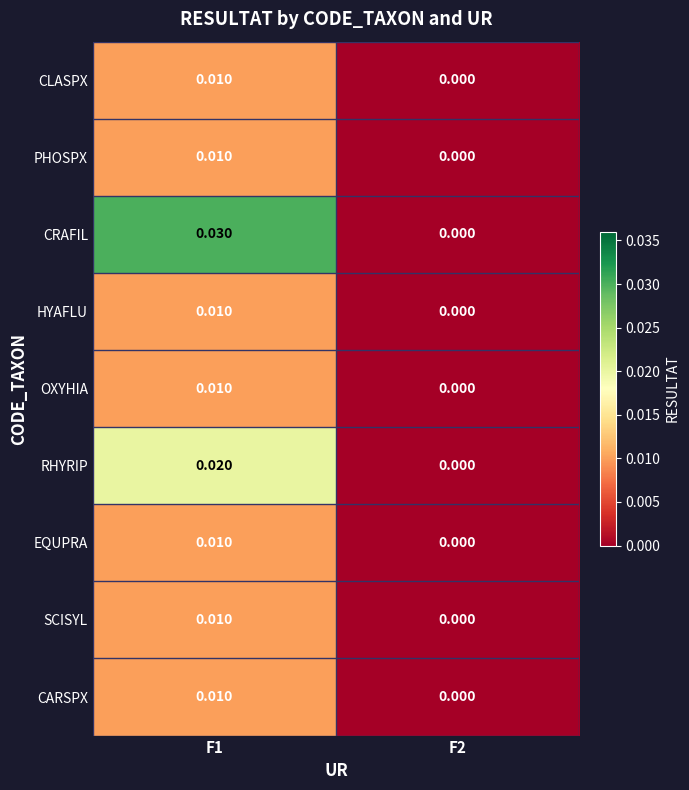

Which series has the widest spread of values?

CRAFIL